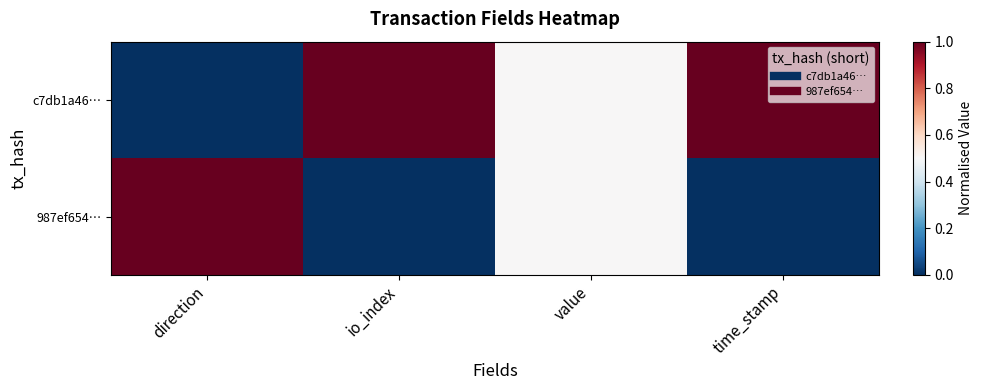

List the series in order of their overall mean, lowest first.

987ef654…, c7db1a46…